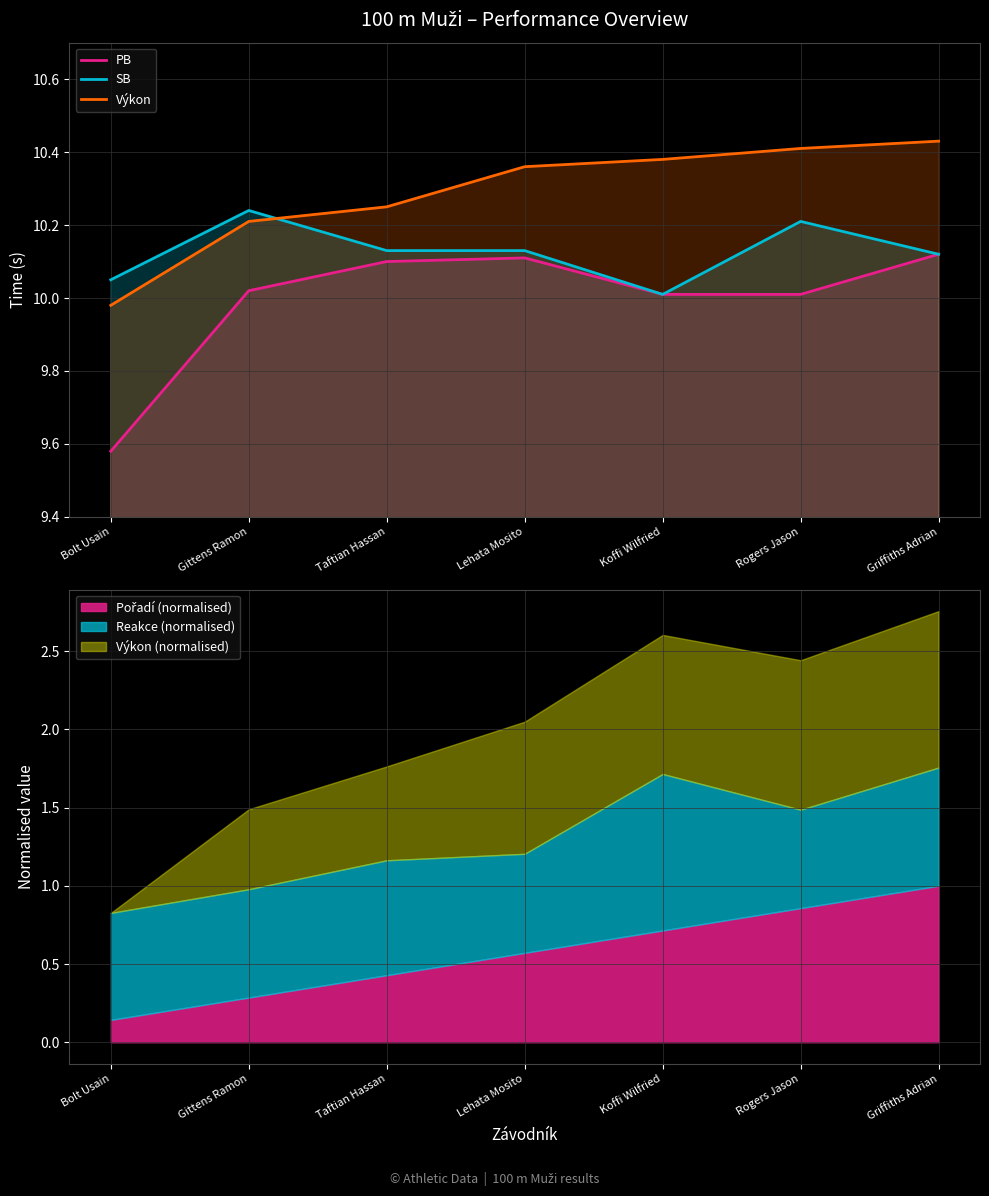

What is the sum of the Výkon values at Taftian Hassan and Rogers Jason?

20.7